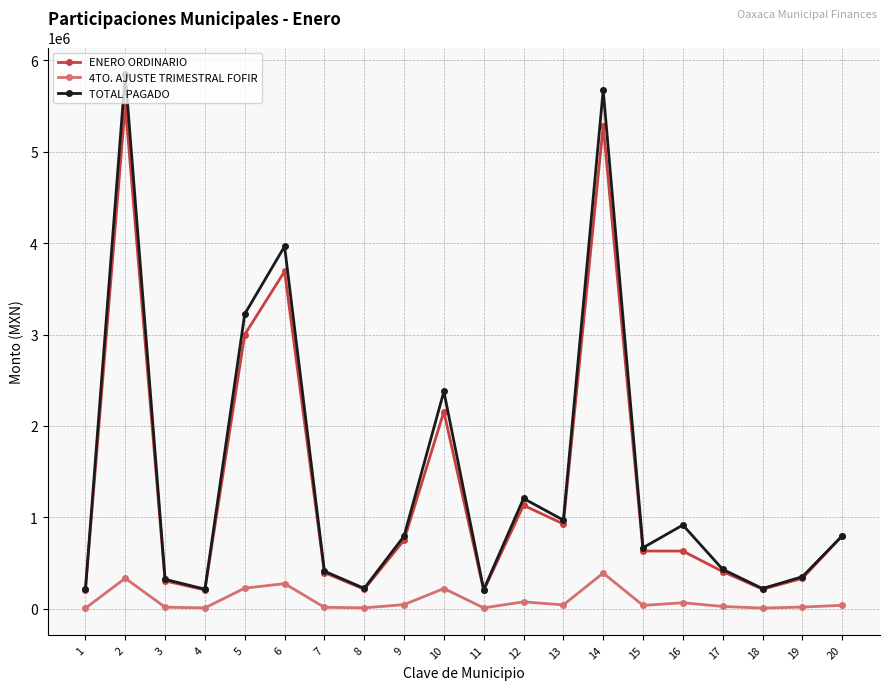

True or false: 4TO. AJUSTE TRIMESTRAL FOFIR and TOTAL PAGADO intersect in this chart.

False